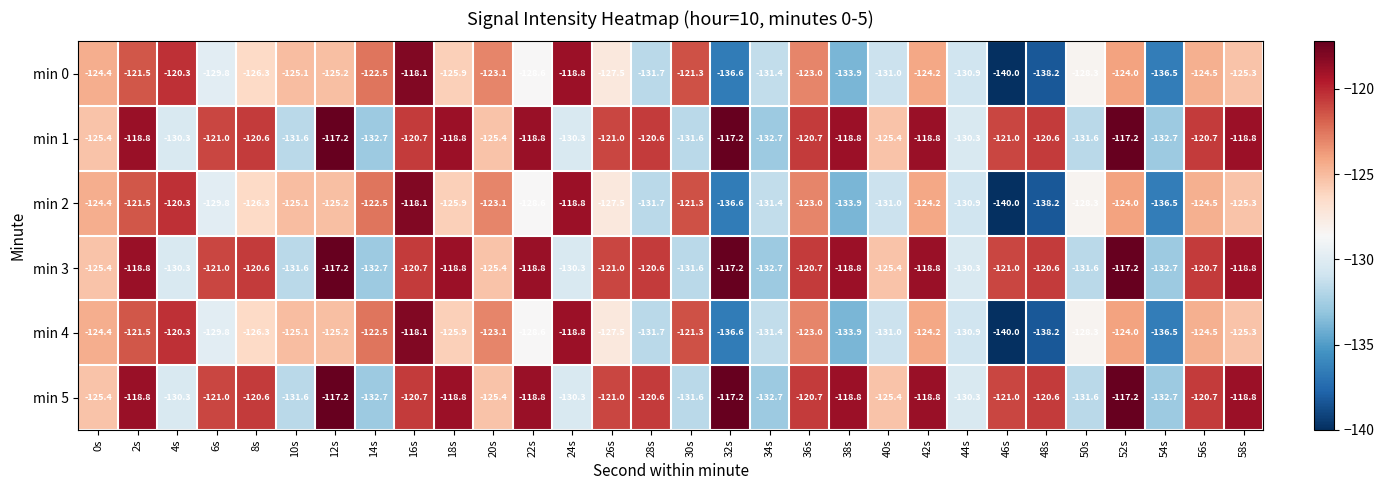

What is the spread (max minus min) of values at 0s?

1.0